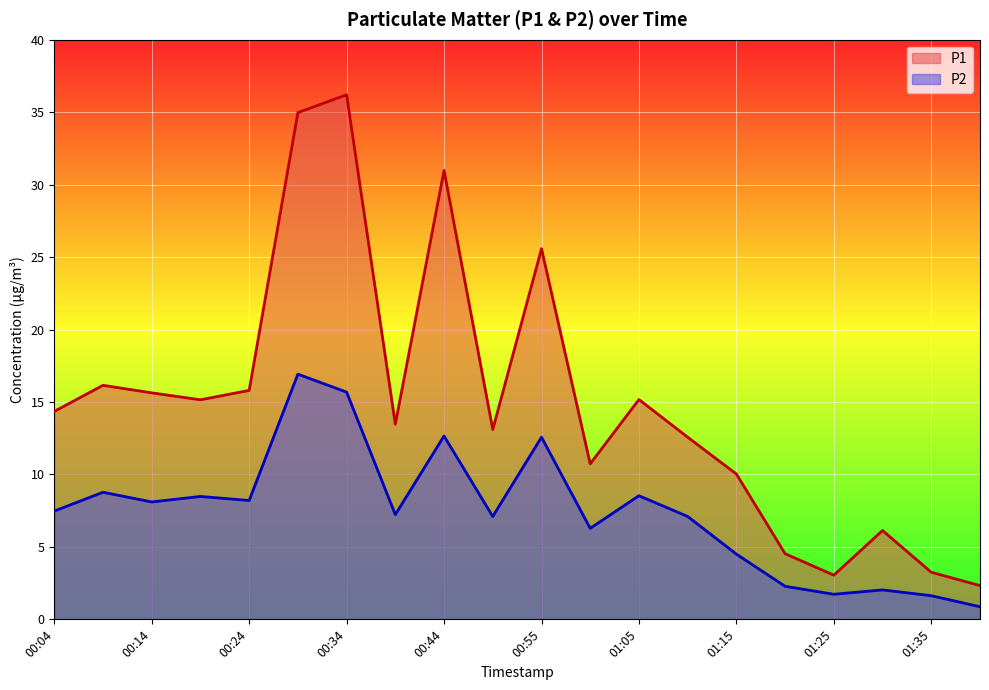

Reading right to left, extract all data points from this chart.

P1: 01:40=2.3	01:35=3.2	01:30=6.1	01:25=3.0	01:20=4.5	01:15=10.0	01:10=12.6	01:05=15.2	01:00=10.7	00:55=25.6	00:49=13.1	00:44=31.0	00:39=13.5	00:34=36.2	00:29=35.0	00:24=15.8	00:19=15.2	00:14=15.6	00:09=16.1	00:04=14.3
P2: 01:40=0.9	01:35=1.6	01:30=2.0	01:25=1.7	01:20=2.3	01:15=4.5	01:10=7.1	01:05=8.5	01:00=6.3	00:55=12.6	00:49=7.1	00:44=12.7	00:39=7.2	00:34=15.7	00:29=16.9	00:24=8.2	00:19=8.5	00:14=8.1	00:09=8.8	00:04=7.5